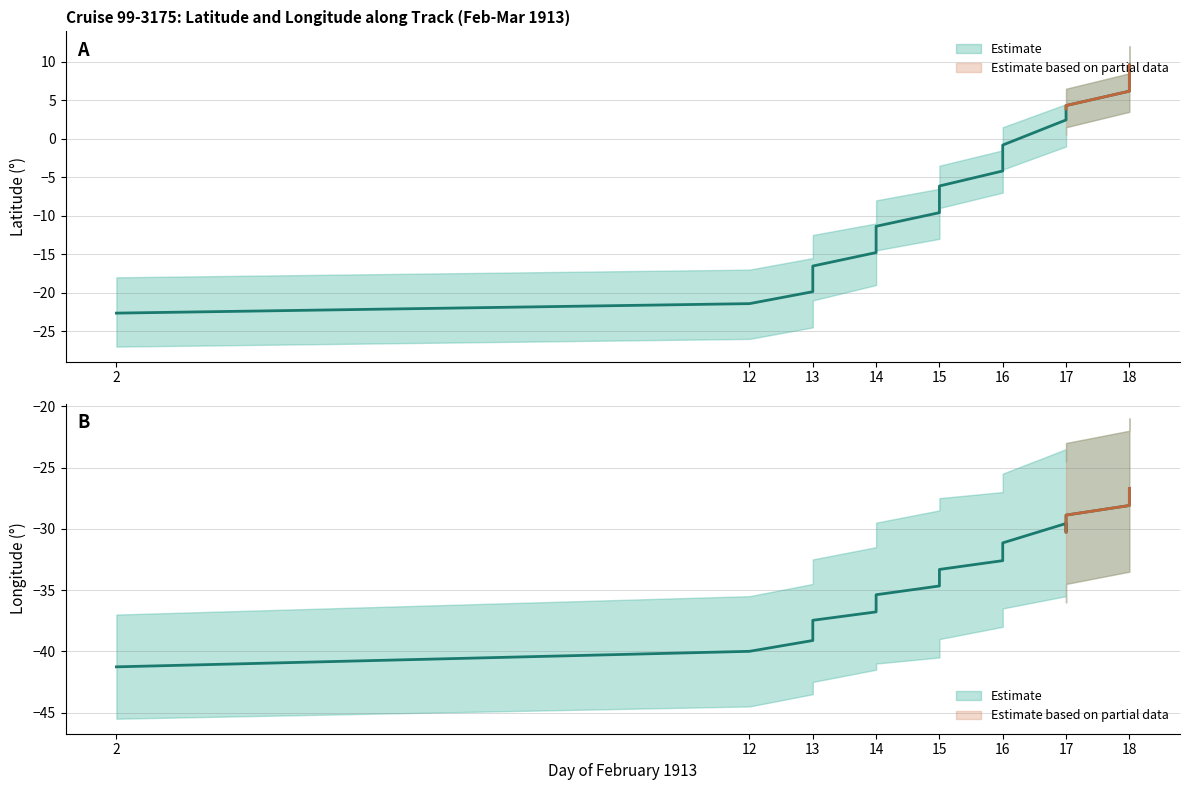

Does the chart have visible grid lines?

Yes